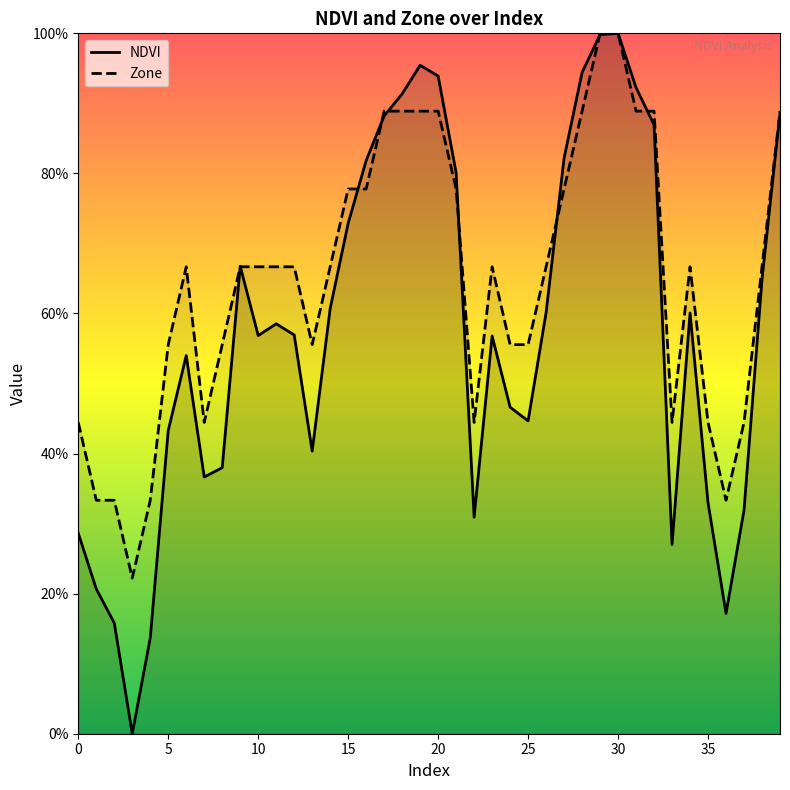

List the series in order of their overall mean, highest first.

Zone, NDVI